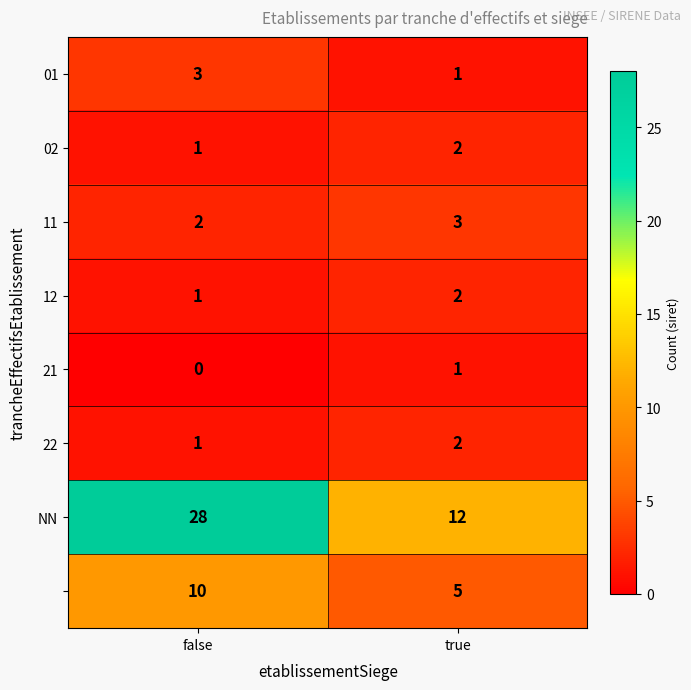

Which category has the lowest value across all series?

false